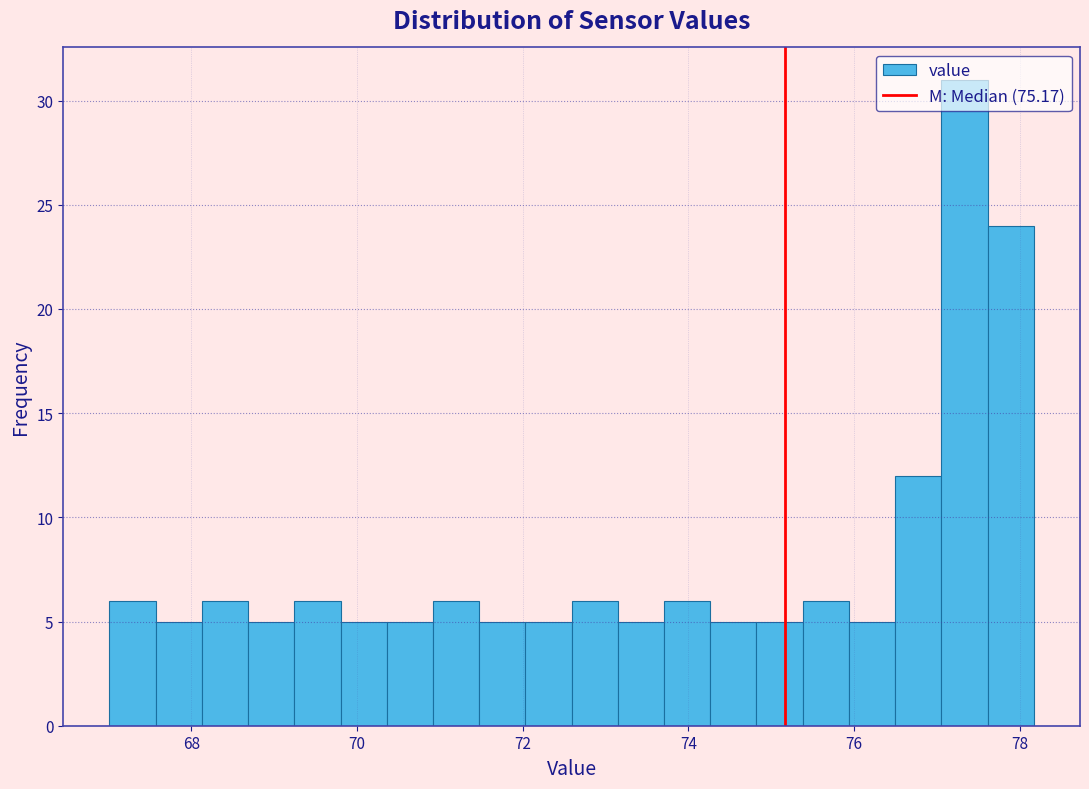

Around what value on the x-axis is the tallest bar? Give the approximate position of its centre, as read against the axis.

77.4